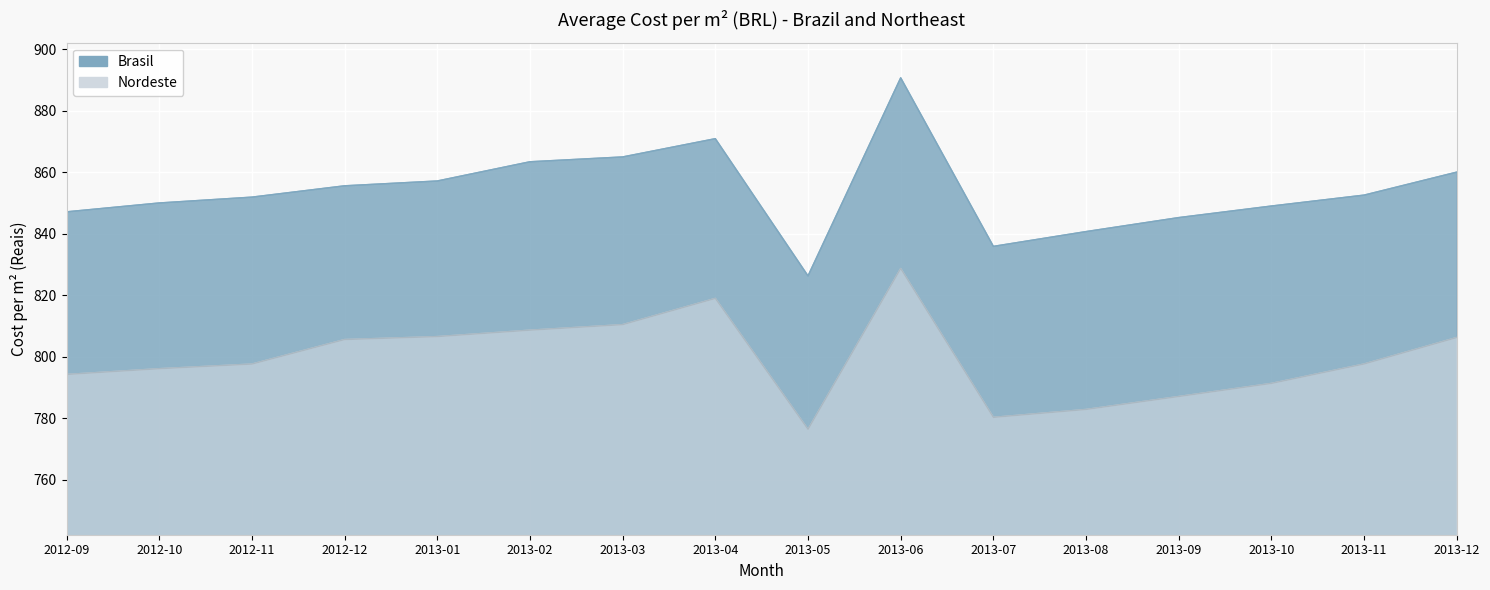

Reading left to right, what are all the values shown in this chart?

Brasil: 2012-09=847.2	2012-10=850.1	2012-11=852.0	2012-12=855.6	2013-01=857.2	2013-02=863.5	2013-03=865.0	2013-04=871.0	2013-05=826.3	2013-06=890.8	2013-07=836.0	2013-08=840.8	2013-09=845.3	2013-10=849.1	2013-11=852.6	2013-12=860.1
Nordeste: 2012-09=794.3	2012-10=796.2	2012-11=797.7	2012-12=805.7	2013-01=806.6	2013-02=808.7	2013-03=810.5	2013-04=819.0	2013-05=776.5	2013-06=828.8	2013-07=780.4	2013-08=782.9	2013-09=787.1	2013-10=791.4	2013-11=797.7	2013-12=806.3